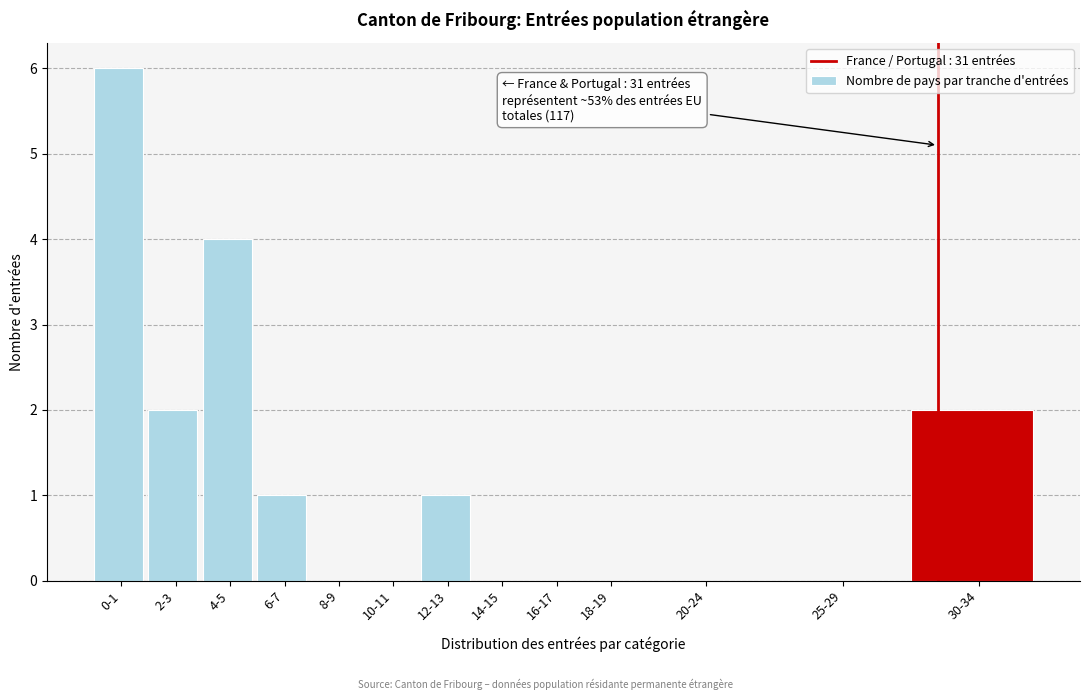

Reading left to right, list all the values displayed in this chart.

0-1=6	2-3=2	4-5=4	6-7=1	8-9=0	10-11=0	12-13=1	14-15=0	16-17=0	18-19=0	20-24=0	25-29=0	30-34=2